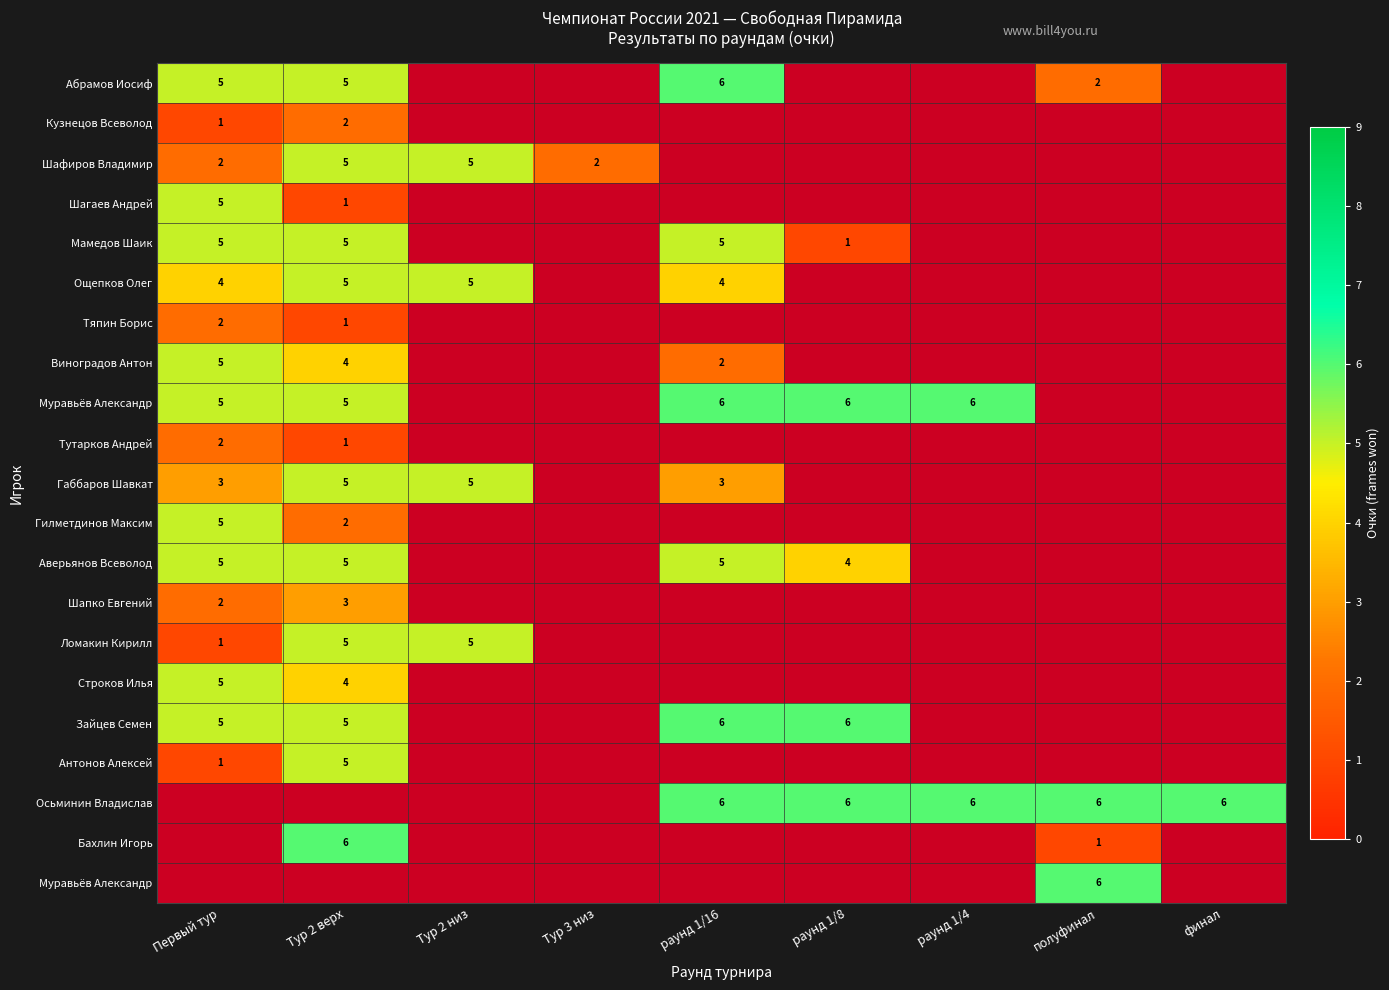

Between Первый тур and финал, which is larger?

финал